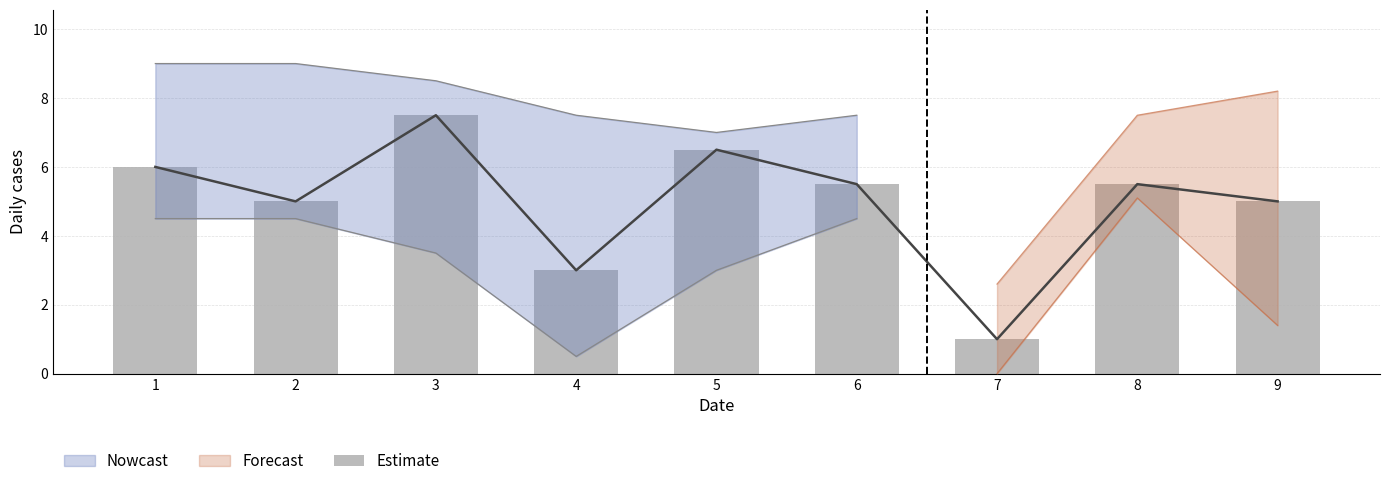

What is the greatest value displayed?

7.5